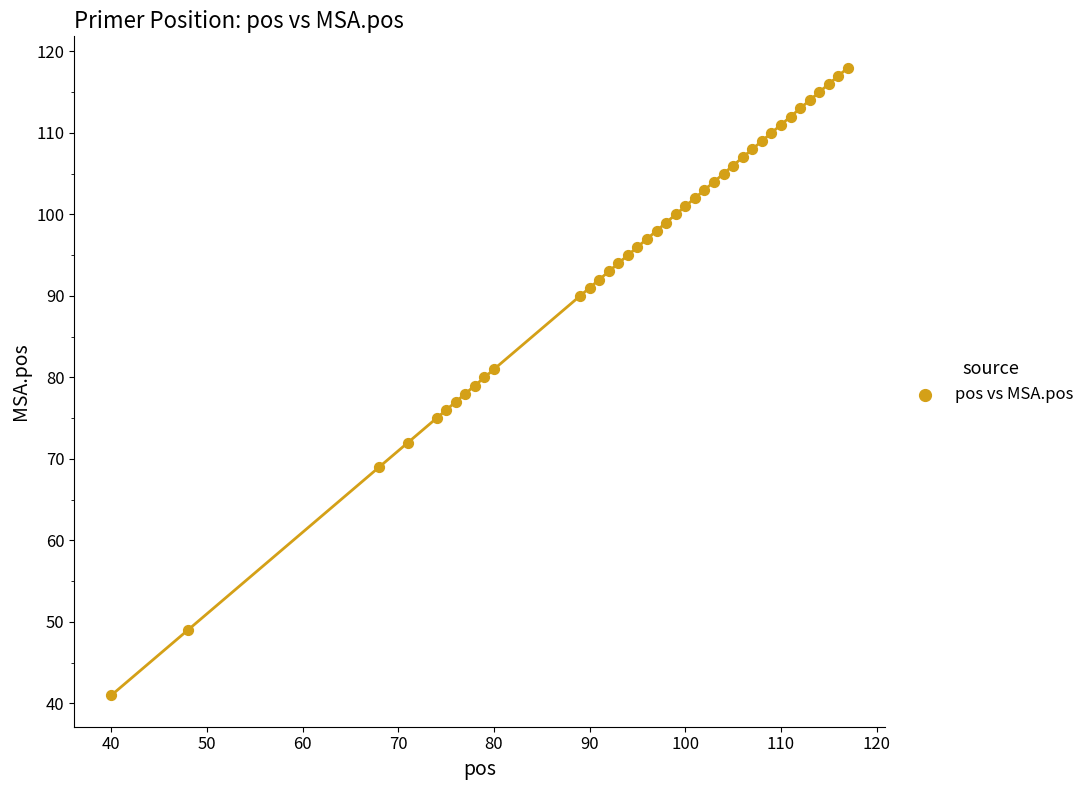

What is the range of Y values (max minus min)?

77